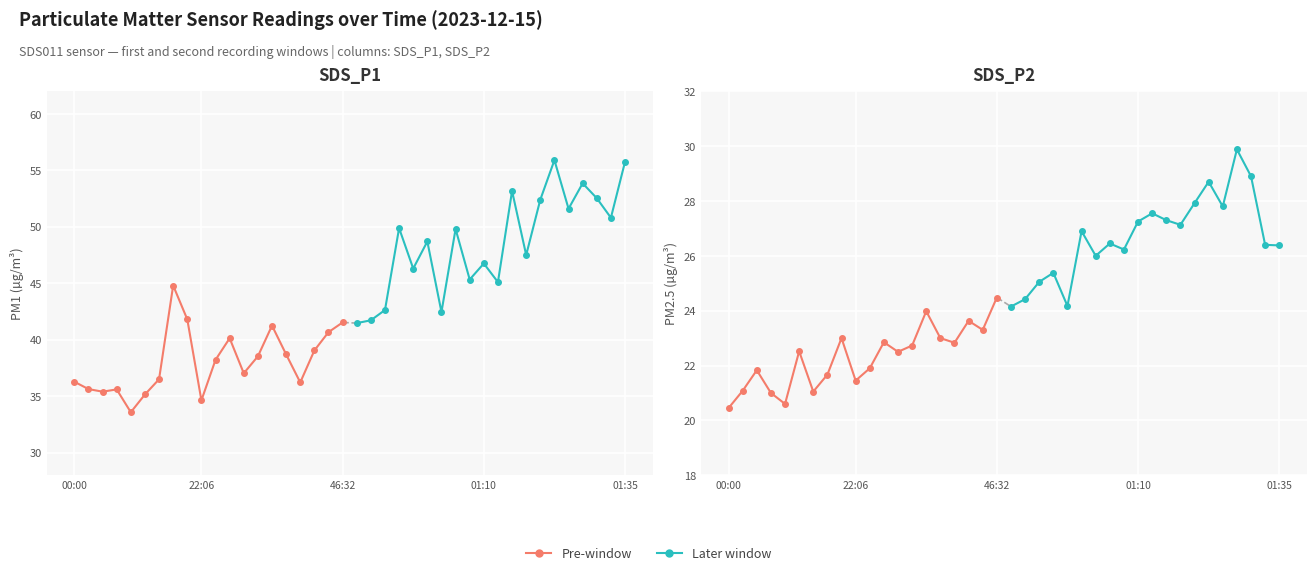

What is the value of the Pre-window point at the 10th from the left?

21.4